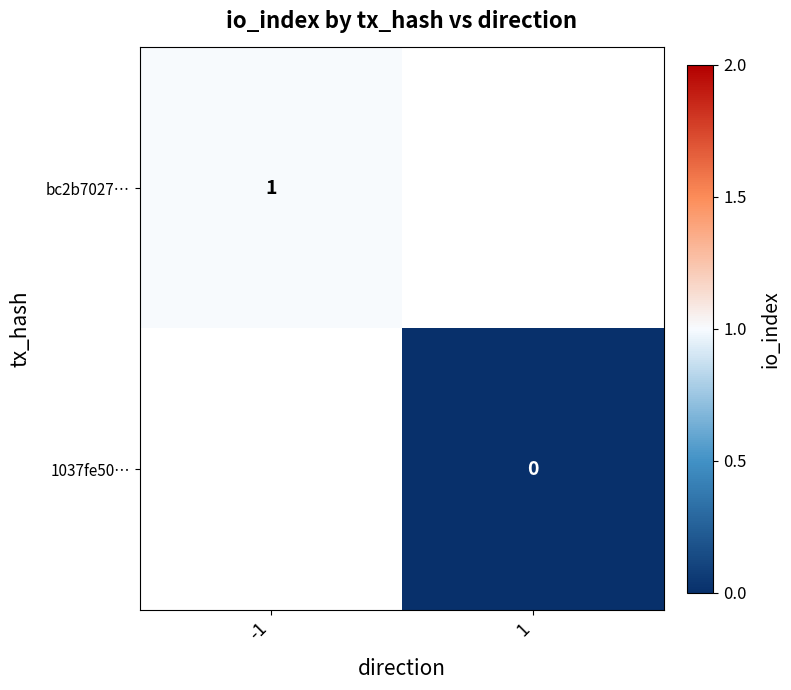

The bc2b7027… series shows 1 at -1. True or false?

True